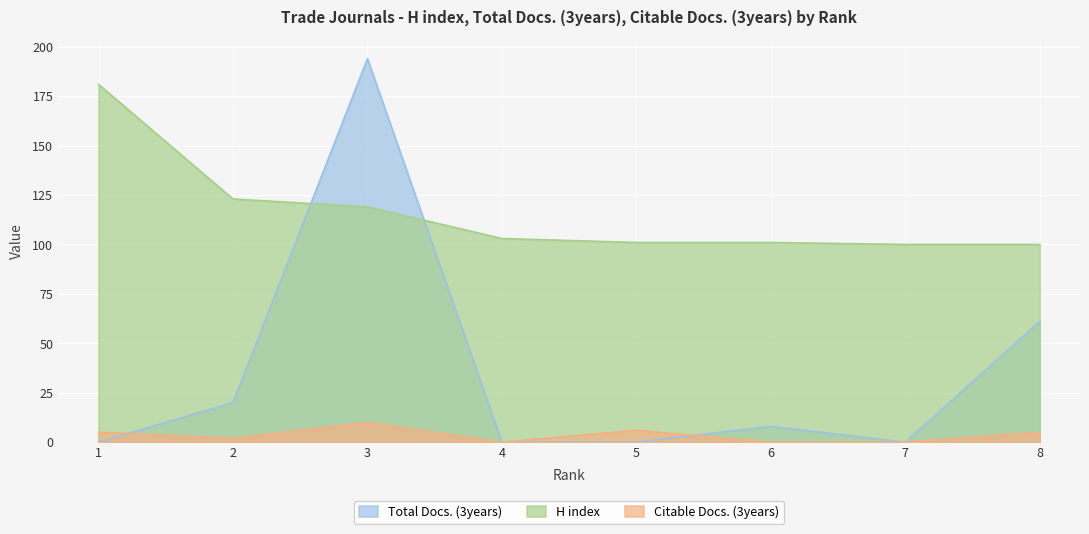

Rank the series at 8 from highest to lowest value.

H index, Total Docs. (3years), Citable Docs. (3years)